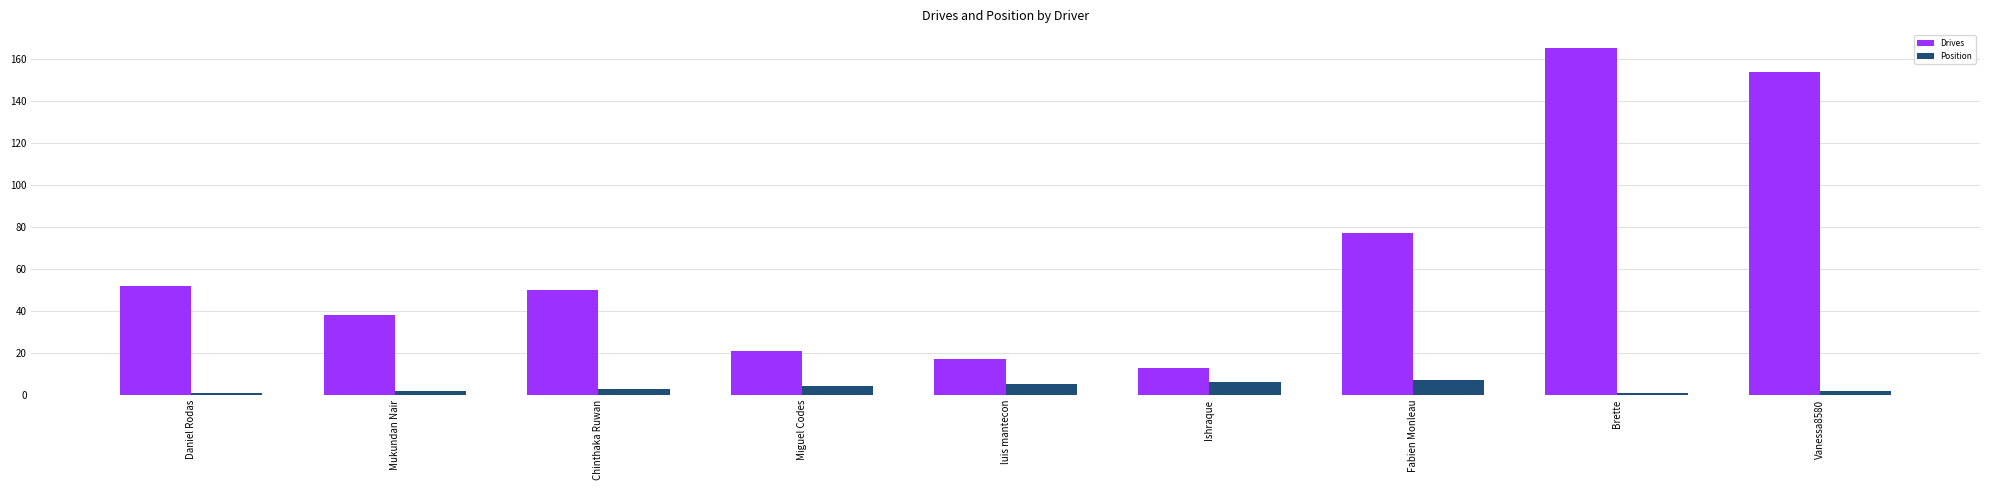

What is the value of the Position bar at the 9th from the left?

2